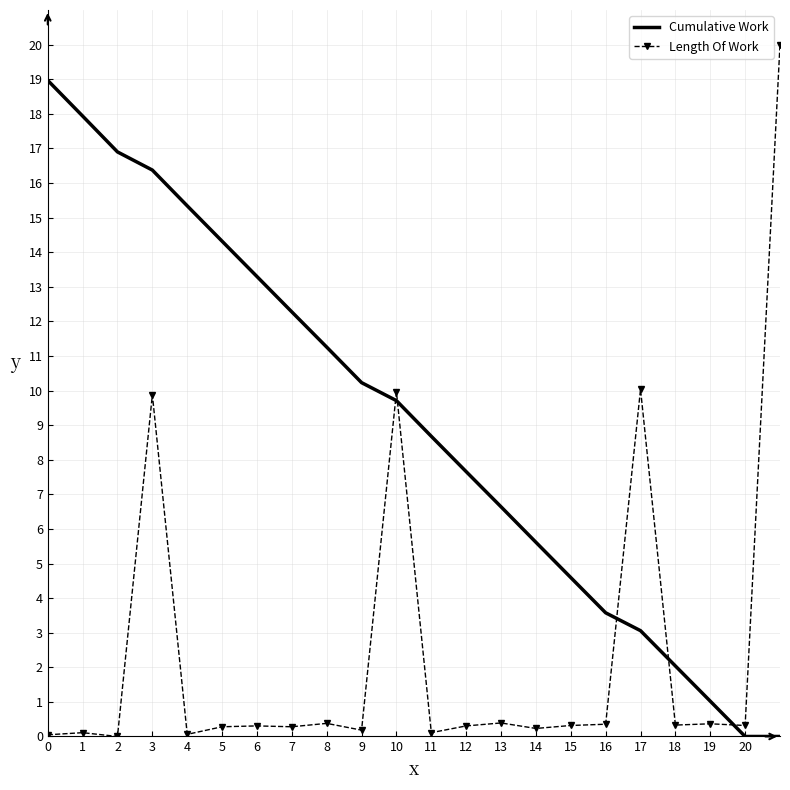

True or false: Length Of Work and Cumulative Work intersect in this chart.

True